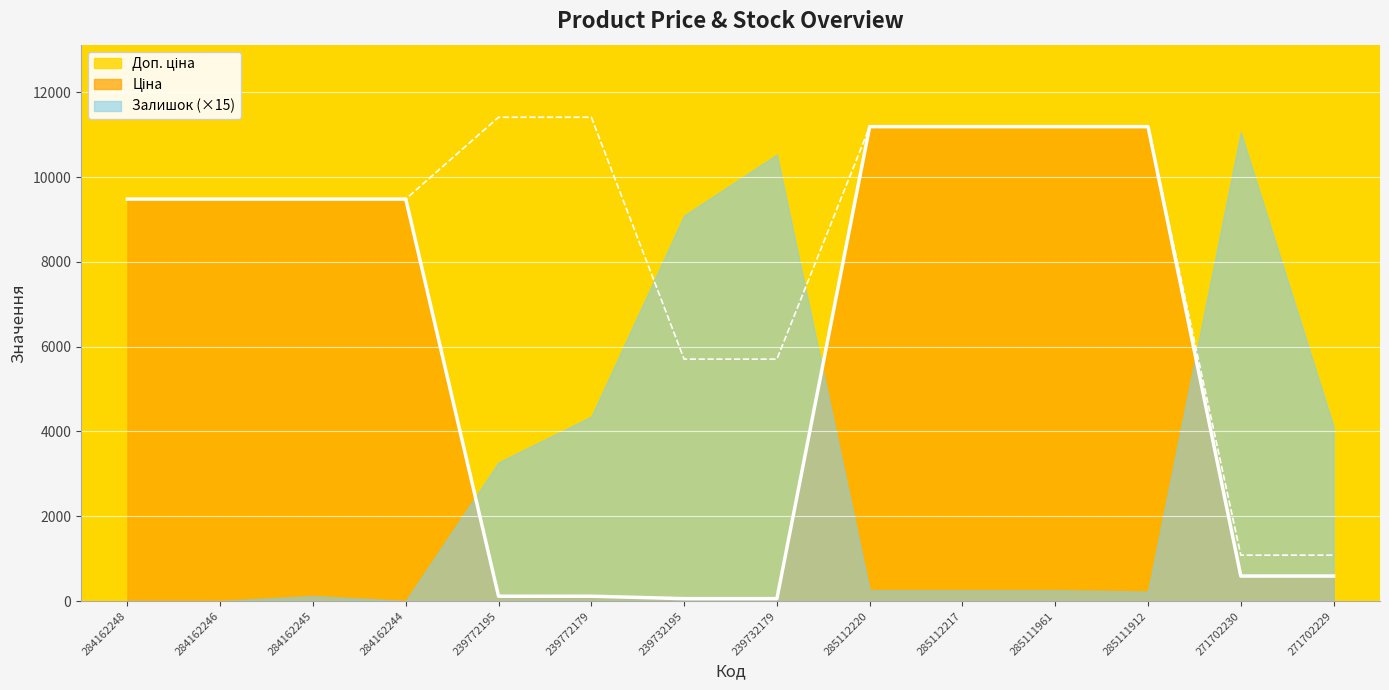

List the labels in order of Доп. ціна value, smallest first.

271702230, 271702229, 239732195, 239732179, 284162248, 284162246, 284162245, 284162244, 285112220, 285112217, 285111961, 285111912, 239772195, 239772179